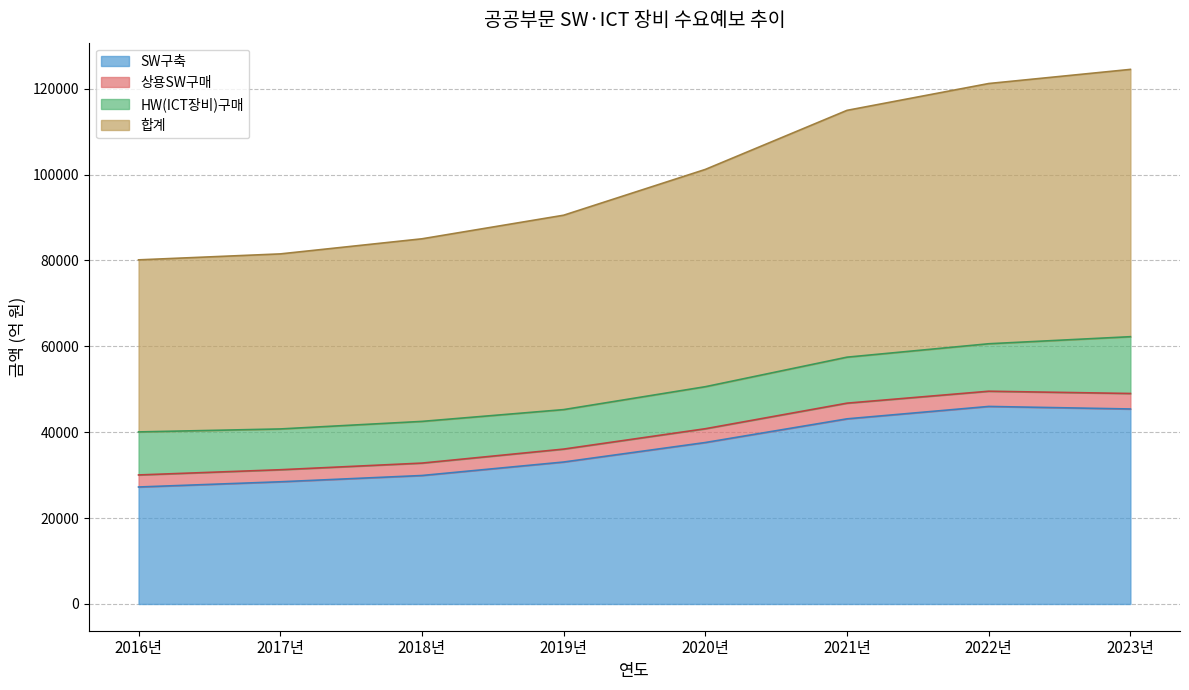

What is the maximum value shown in the chart?

124476.0